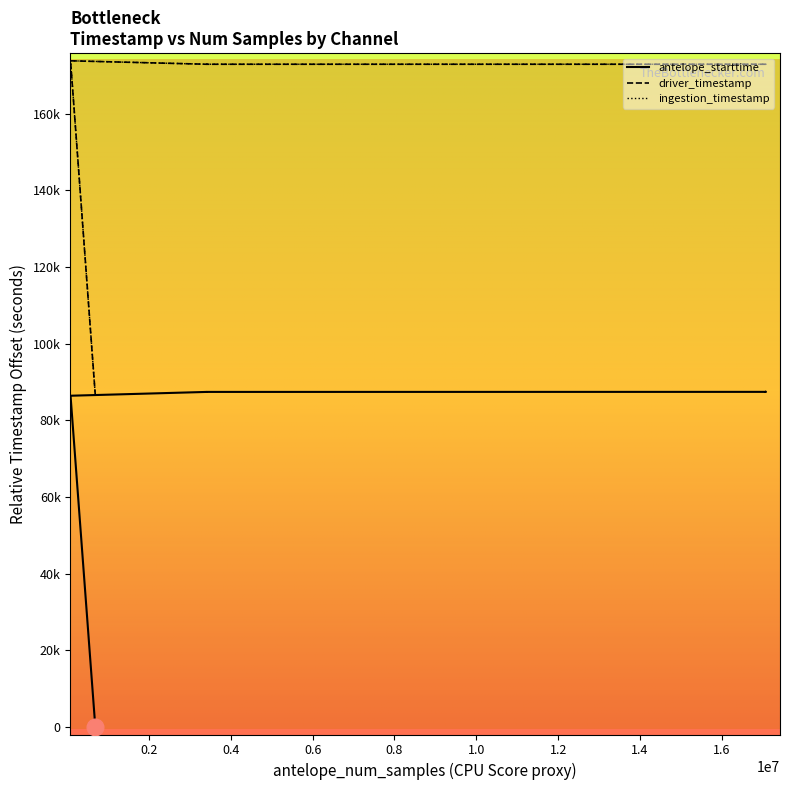

How many data points in driver_timestamp are less than 172899?

5